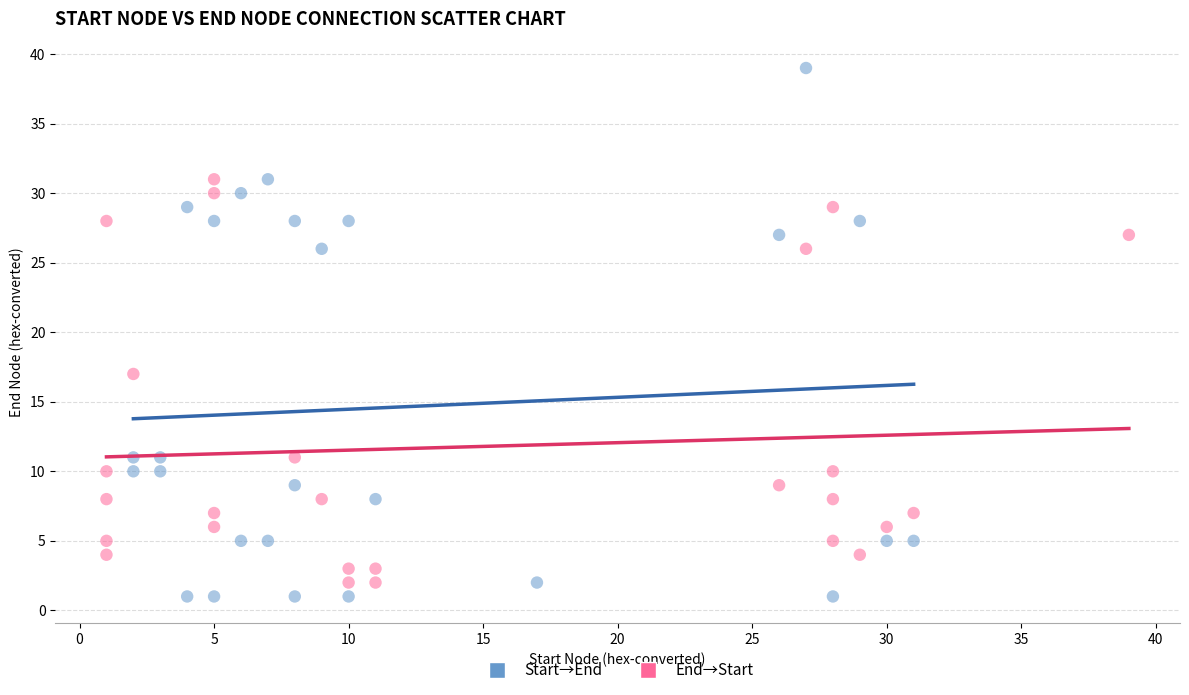

Which series reaches the maximum Y coordinate?

Start→End